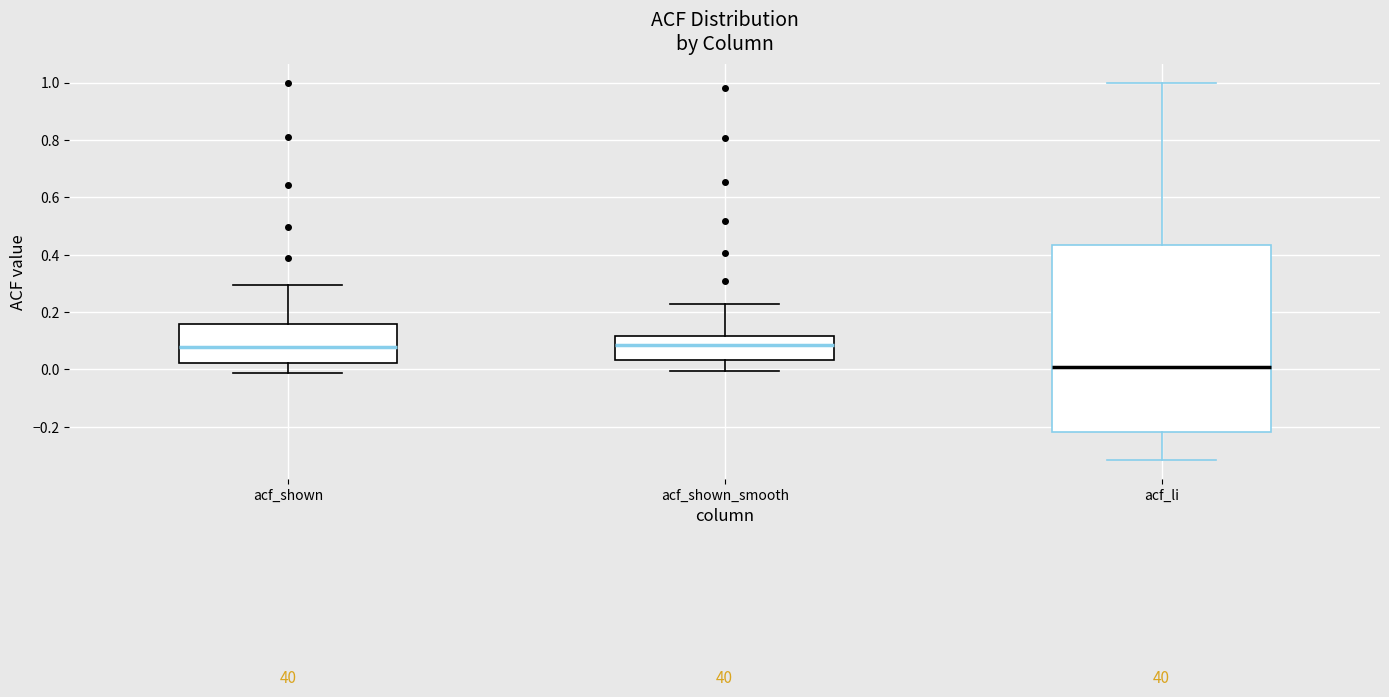

Where does the upper whisker of the box for acf_shown_smooth end on the y-axis? The values are not printed on the chart, so give them approximately, as read against the axis.

0.22